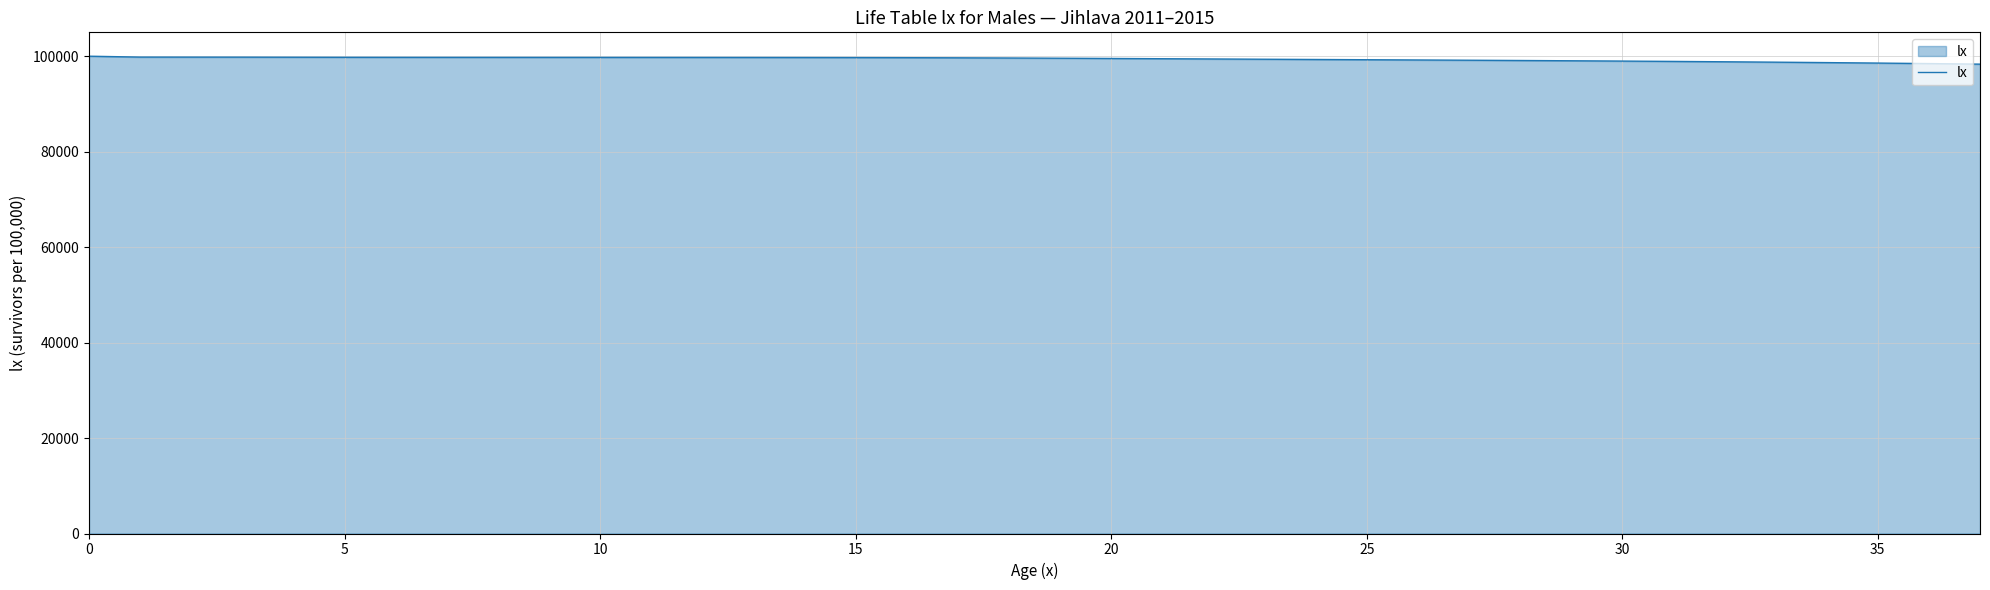

What is the greatest value displayed?

100000.0